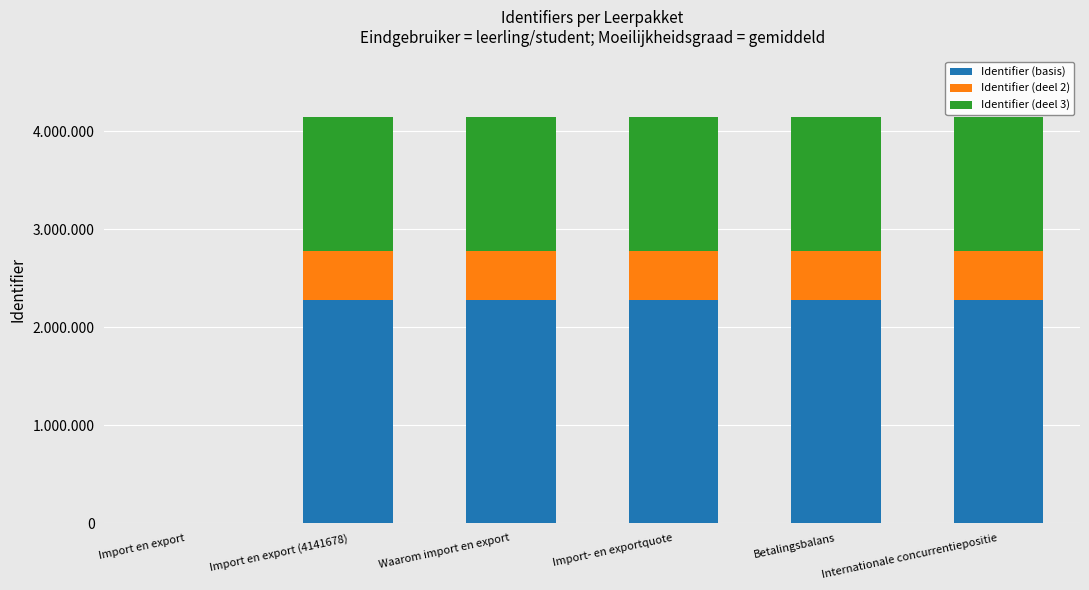

Rank the series by their average value, from highest to lowest.

Identifier (basis), Identifier (deel 3), Identifier (deel 2)